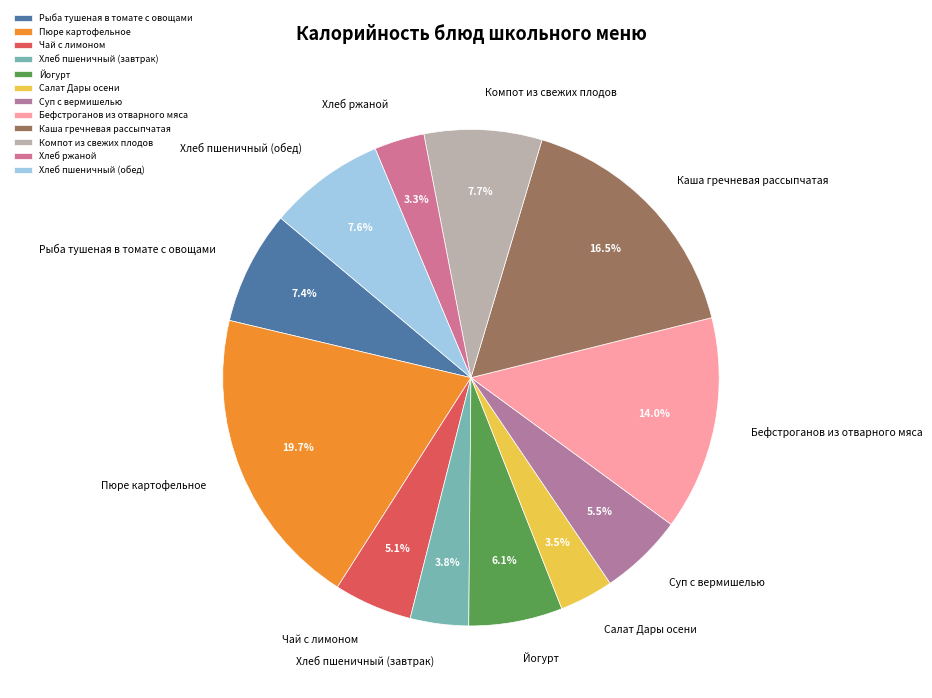

What percentage is NOT represented by Салат Дары осени?

96.5%